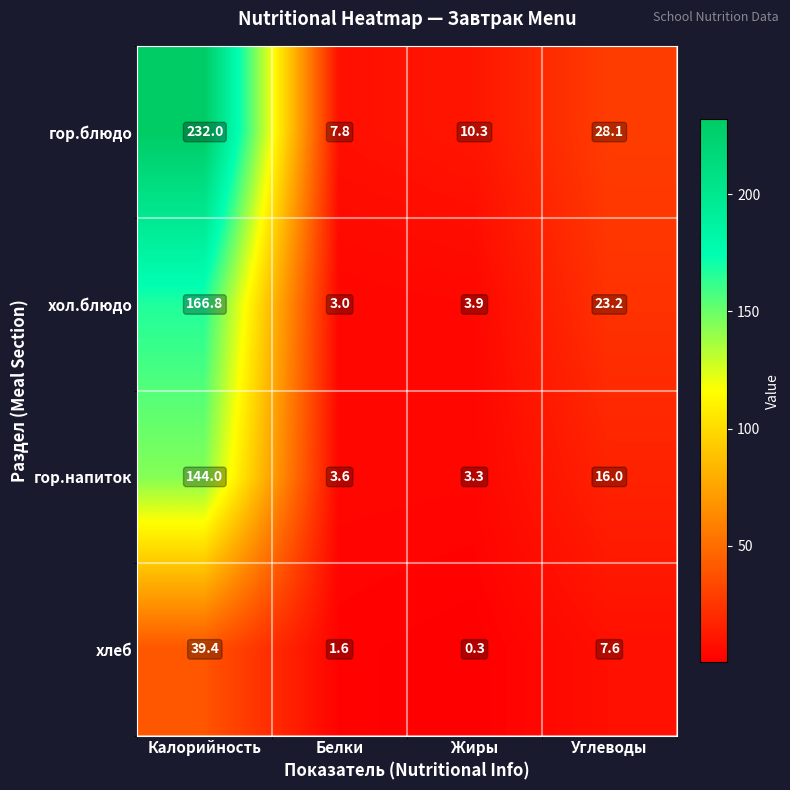

Which series changed the most between Калорийность and Углеводы?

гор.блюдо